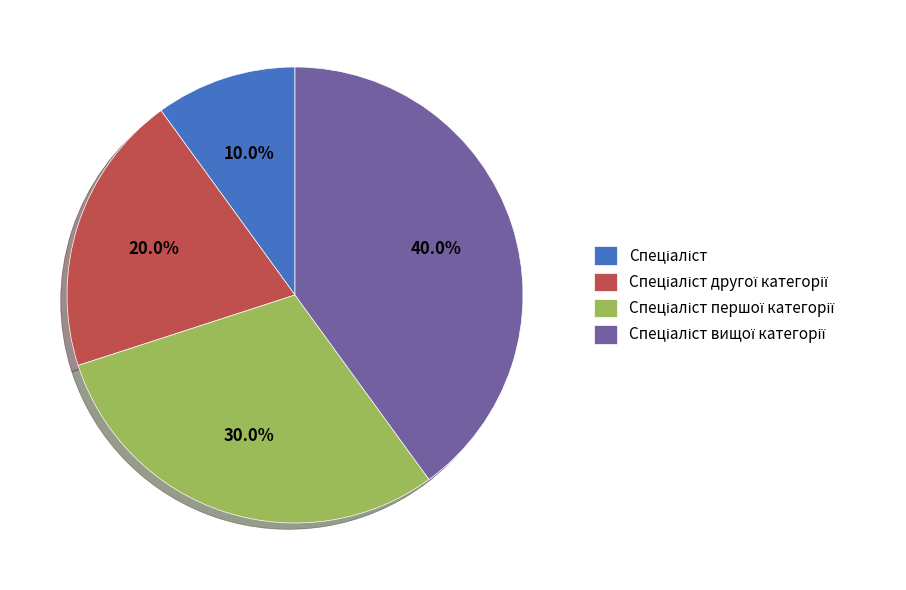

Is there any slice that represents more than half of the pie?

No